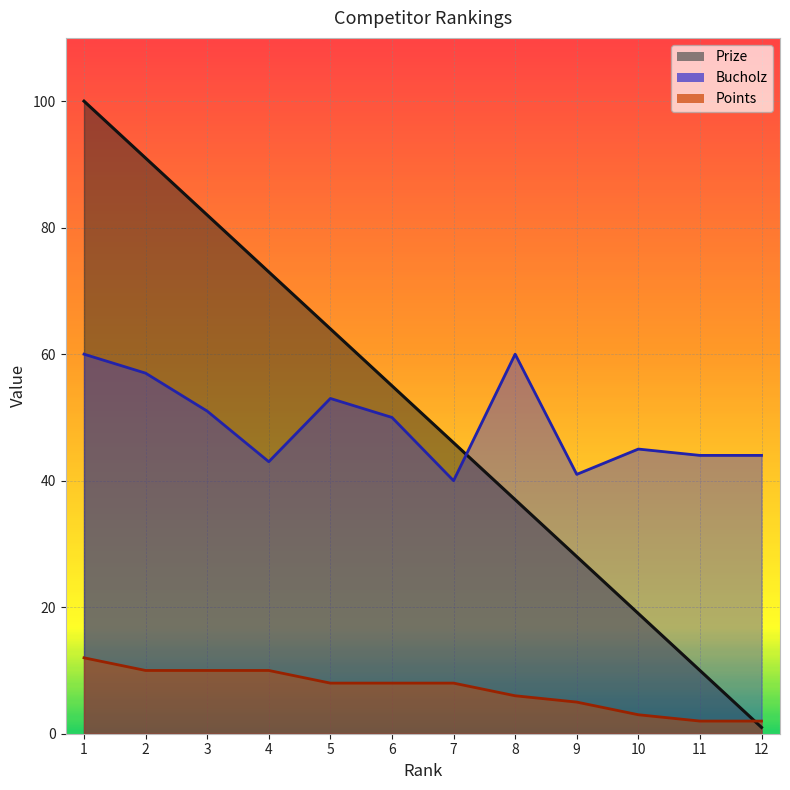

What is the minimum value shown in the chart?

1